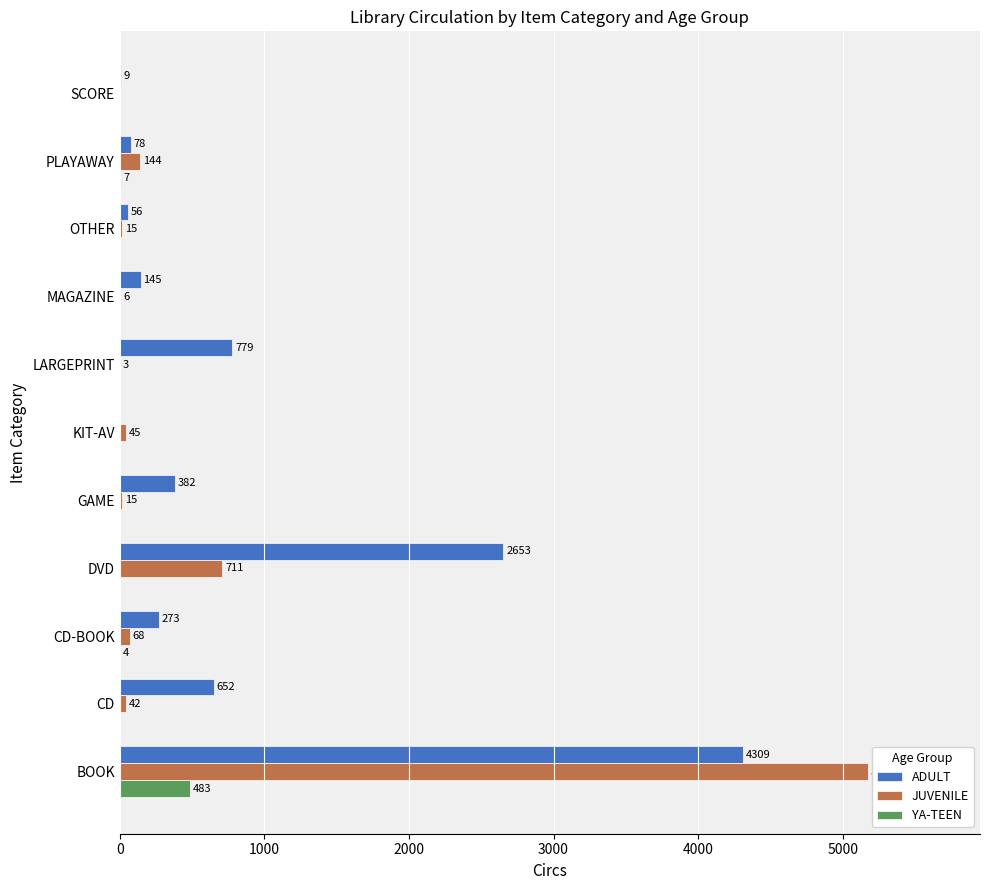

At which label is YA-TEEN closest to 241?

PLAYAWAY